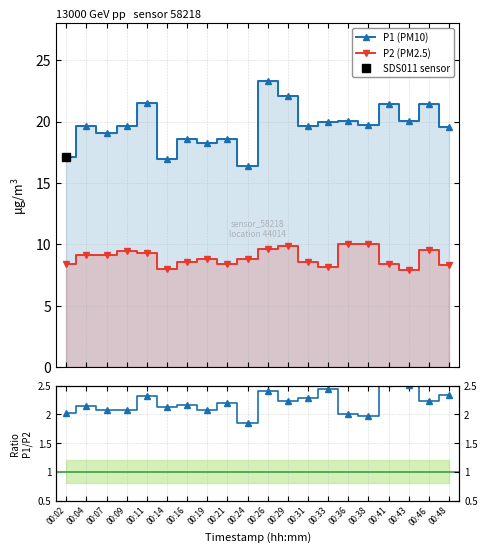

Is it true that P1 (PM10) equals 5.5 at 00:24?

False